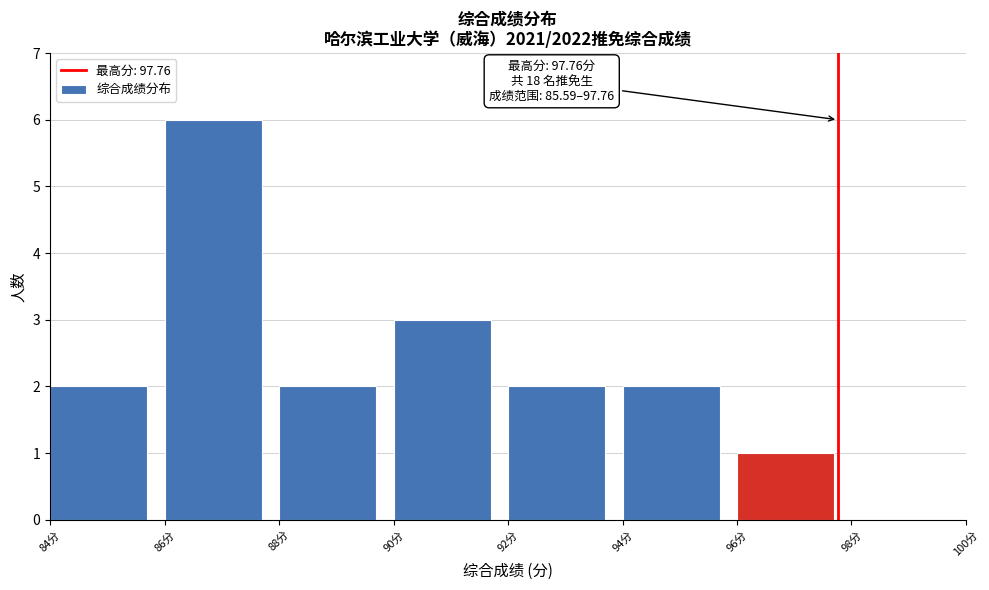

Which range on the x-axis has the tallest bar?

86 to 88